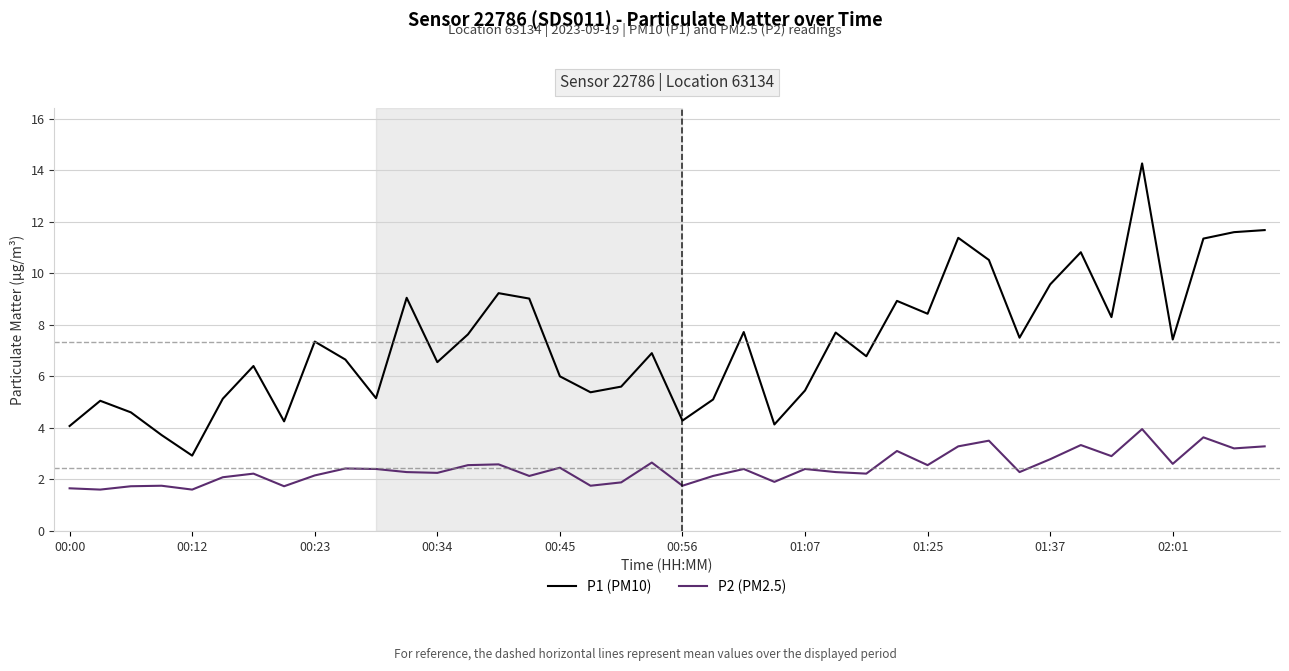

What is the smallest value displayed?

1.6